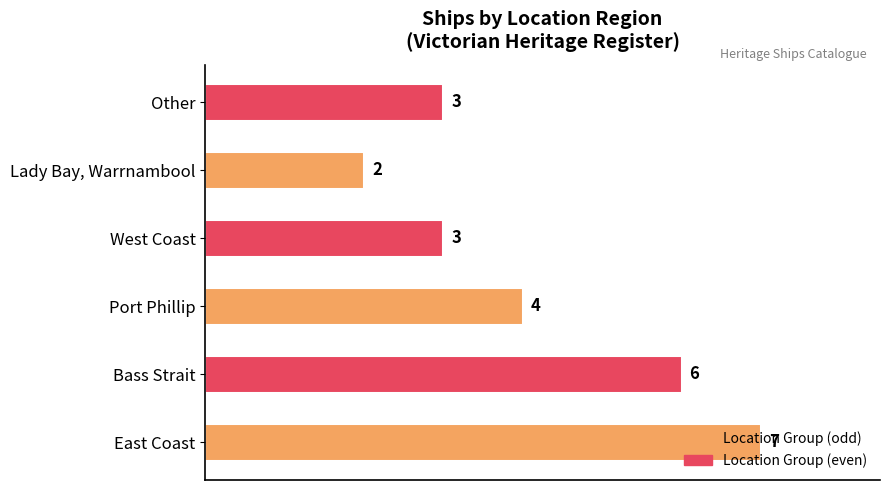

Read the value at Other.

3